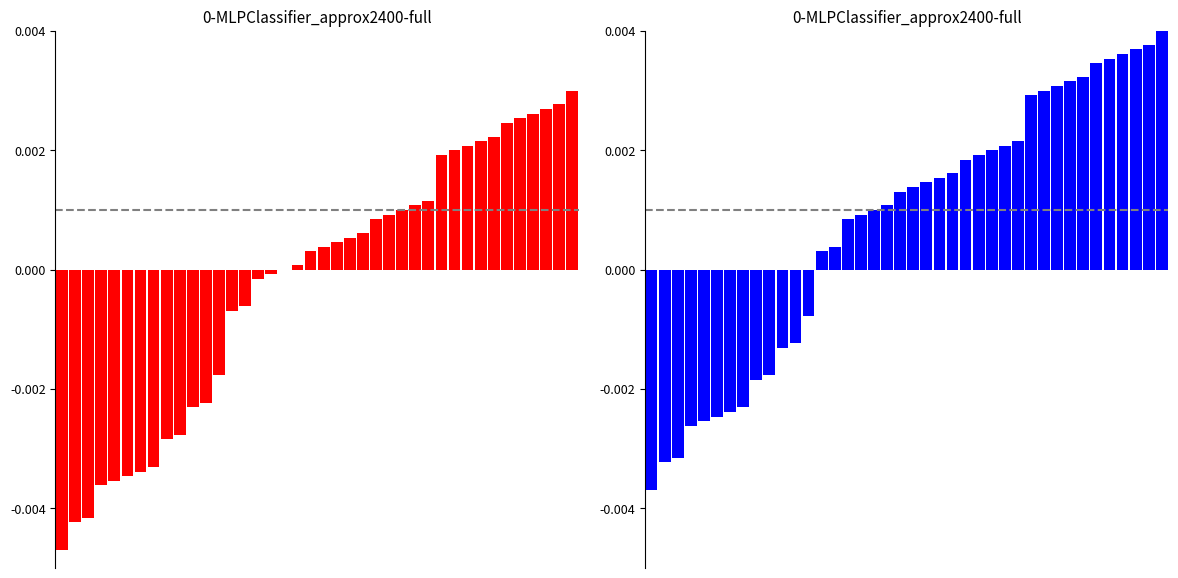

Rank the categories by Día laborable value from lowest to highest.

0, 1, 2, 3, 4, 5, 6, 7, 8, 9, 10, 11, 12, 13, 14, 15, 16, 17, 18, 19, 20, 21, 22, 23, 24, 25, 26, 27, 28, 29, 30, 31, 32, 33, 34, 35, 36, 37, 38, 39